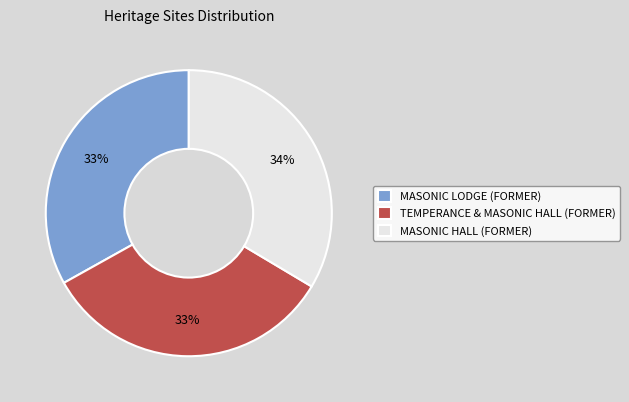

How many slices are in this pie chart?

3